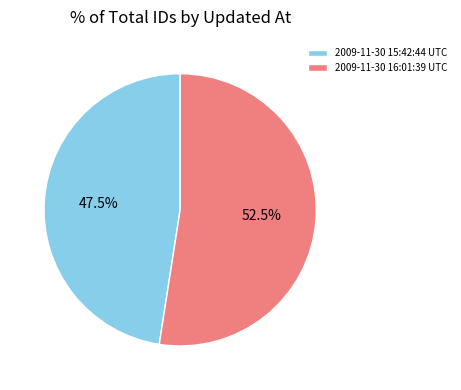

Does any single category account for the majority?

Yes